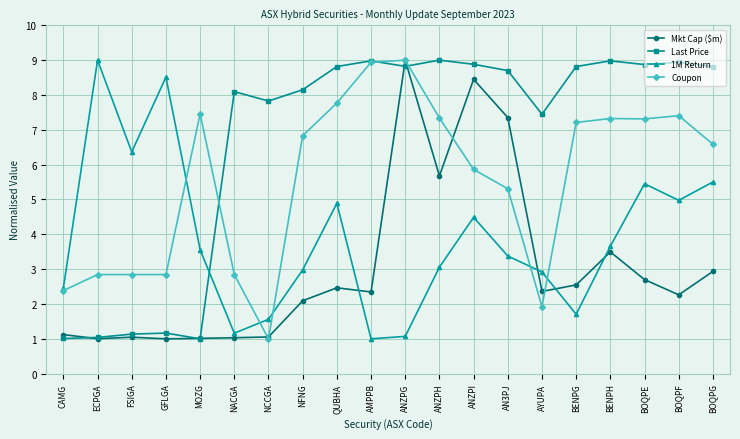

What is the sum of the Coupon values at ANZPG and GFLGA?

11.8